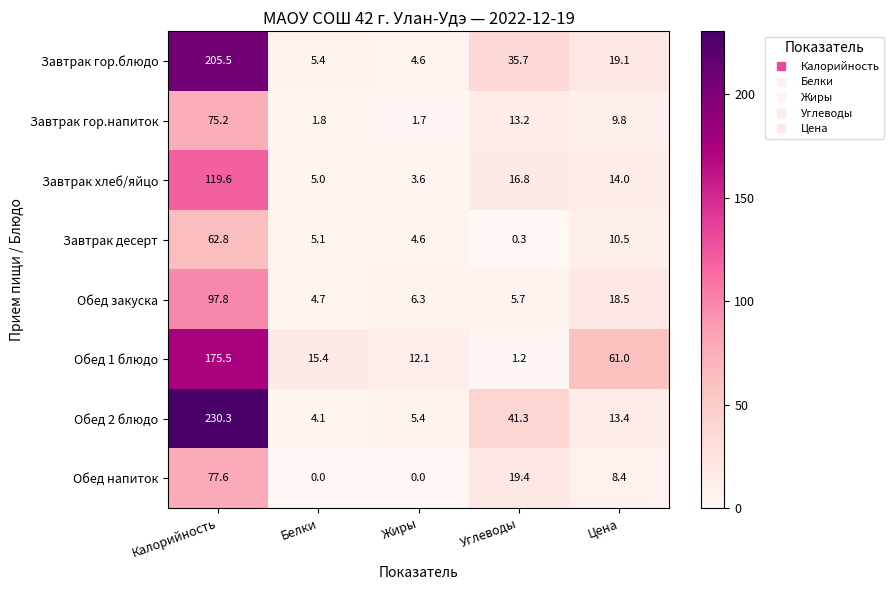

True or false: Завтрак гор.блюдо has a value of 19.1 at Цена.

True